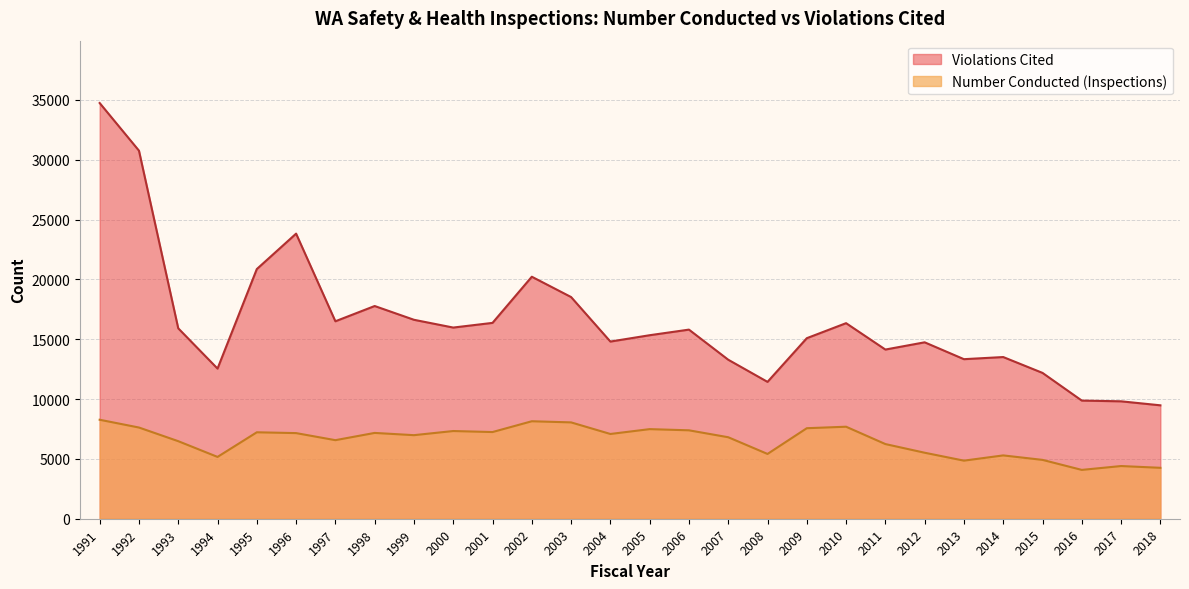

What is the approximate value of Violations Cited at 1995?

20864